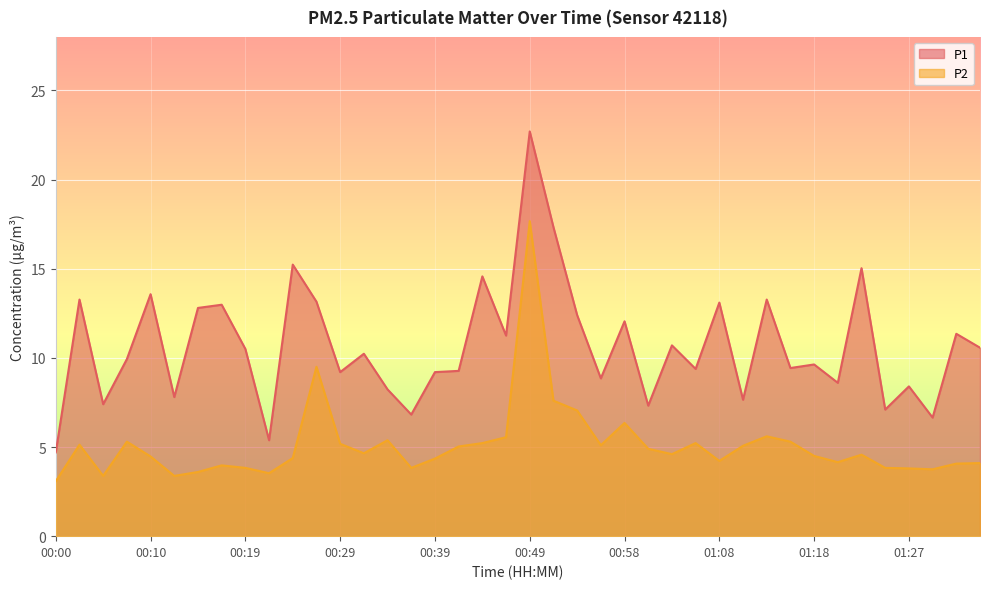

What value does the P2 series have at 00:34?

5.4